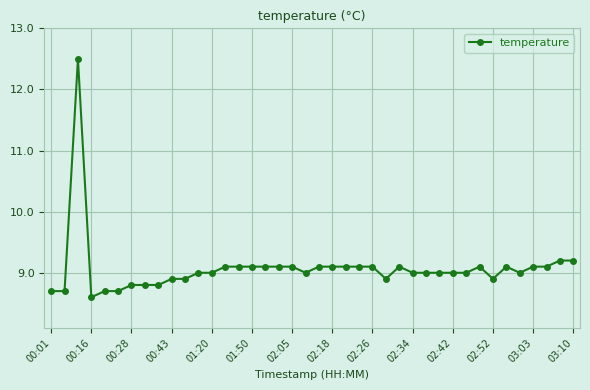

What is the value of the 30th point from the left?

9.0